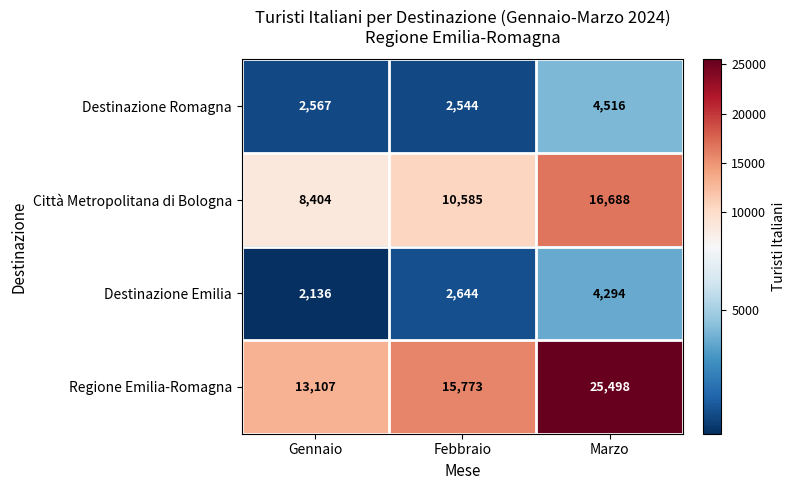

Reading left to right, list all the values displayed in this chart.

Destinazione Romagna: 2567	2544	4516
Città Metropolitana di Bologna: 8404	10585	16688
Destinazione Emilia: 2136	2644	4294
Regione Emilia-Romagna: 13107	15773	25498